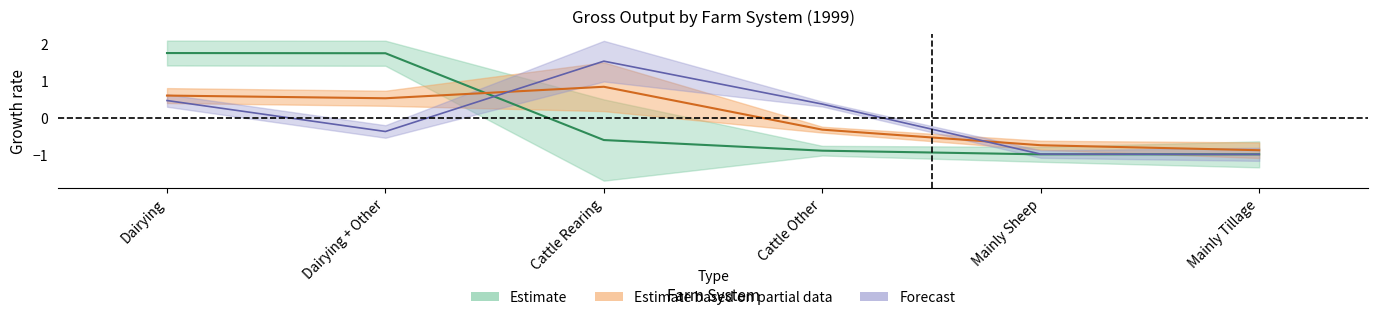

At which category is the sum across all series the highest?

Dairying